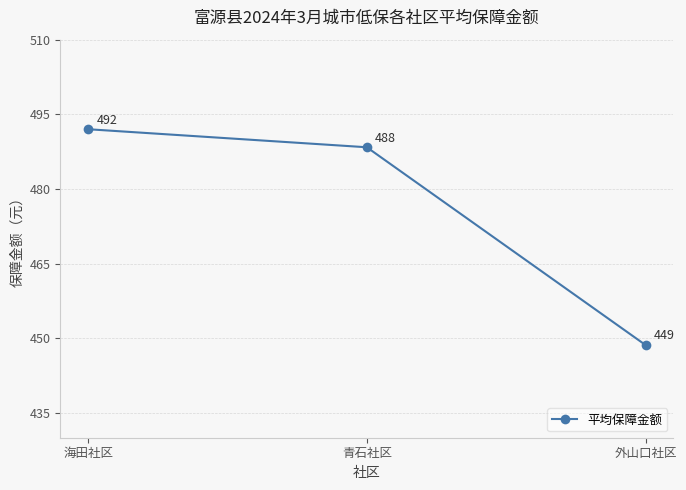

Count the number of data series in this chart.

1